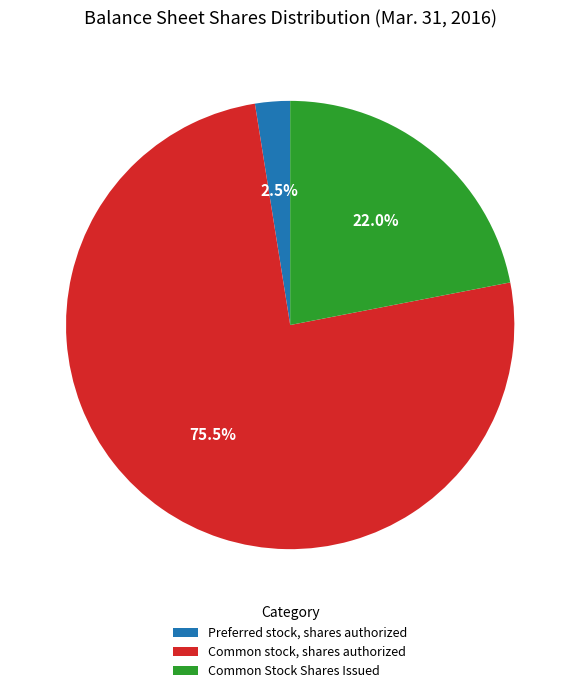

Which has a higher value, Common Stock Shares Issued or Preferred stock, shares authorized?

Common Stock Shares Issued